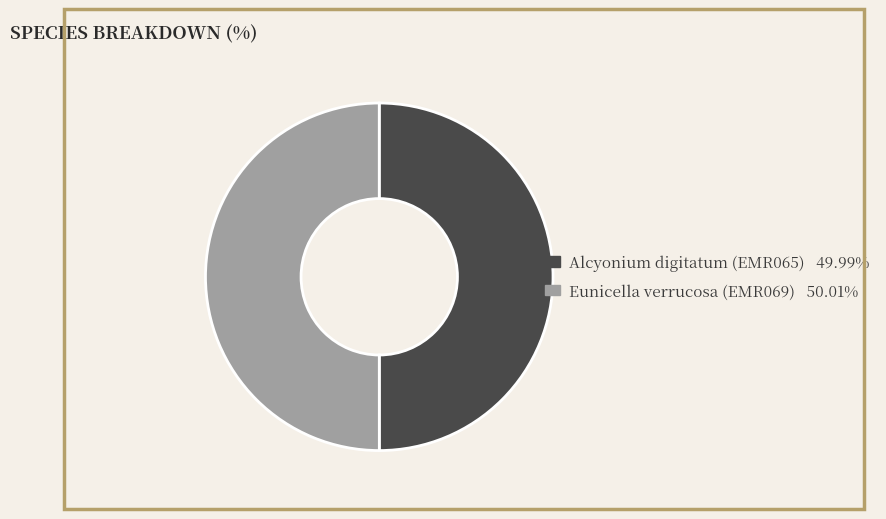

Is it true that Eunicella verrucosa (EMR069) is 58% of the pie?

False